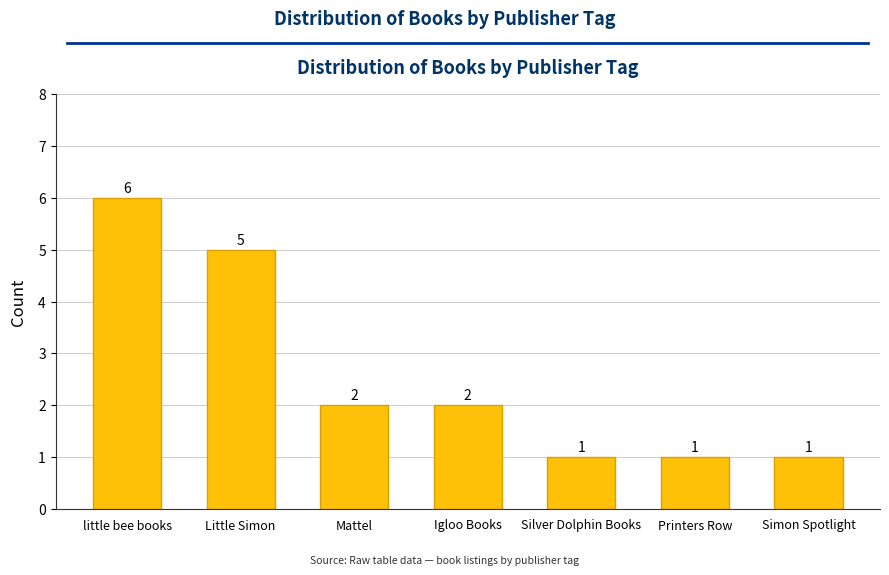

At which category does the chart reach its peak across all series?

little bee books